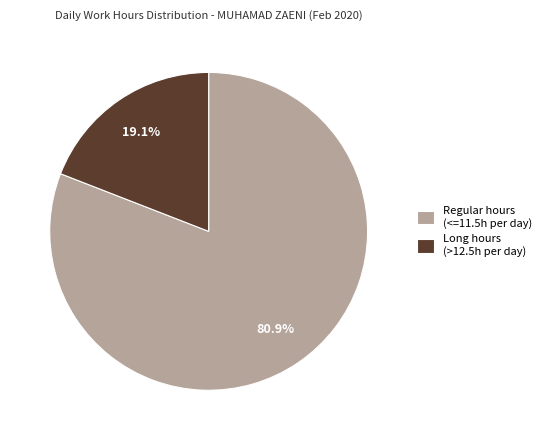

Is there any slice that represents more than half of the pie?

Yes